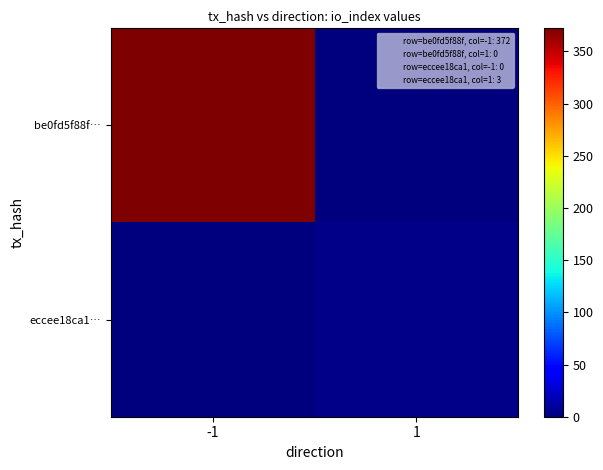

At which category is the sum across all series the highest?

-1